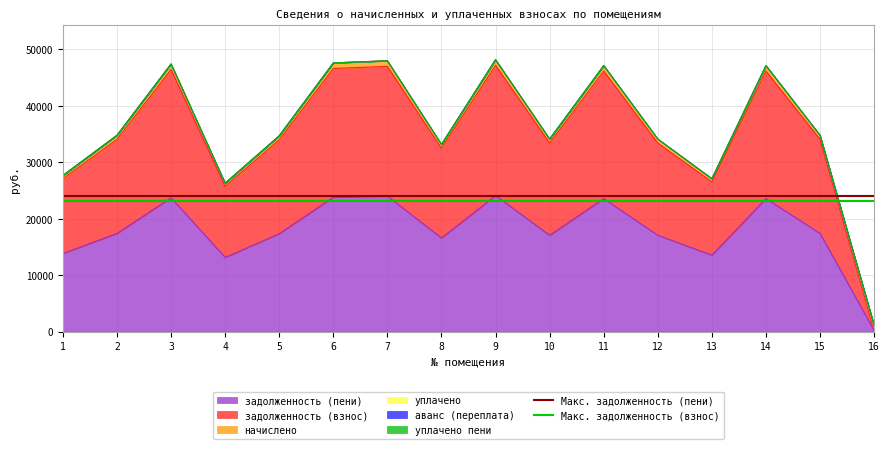

Which category has the highest value in the Макс. задолженность (пени) series?

1